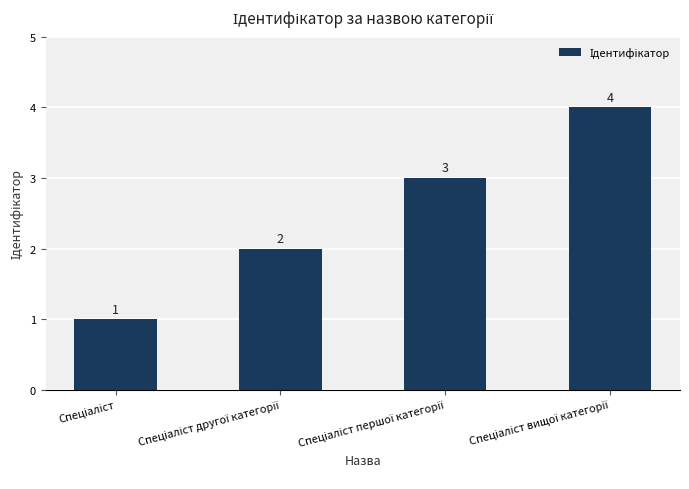

What is the smallest value displayed?

1